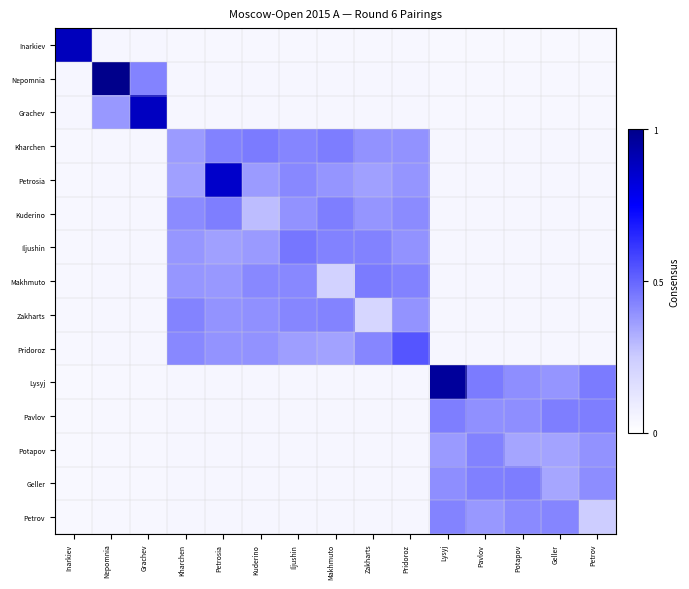

Count the number of categories in the chart.

15